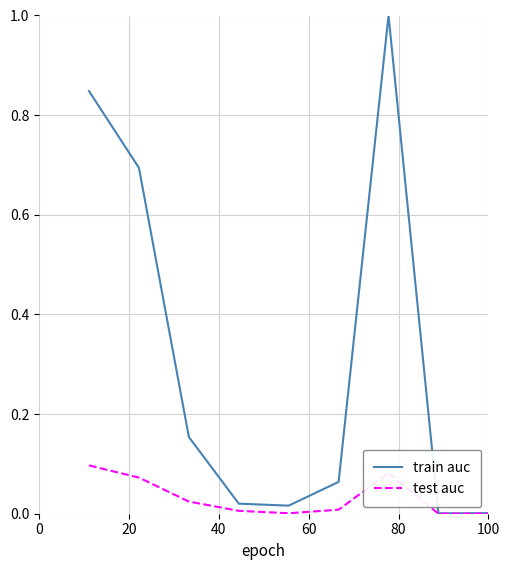

What is the maximum value shown in the chart?

1.0